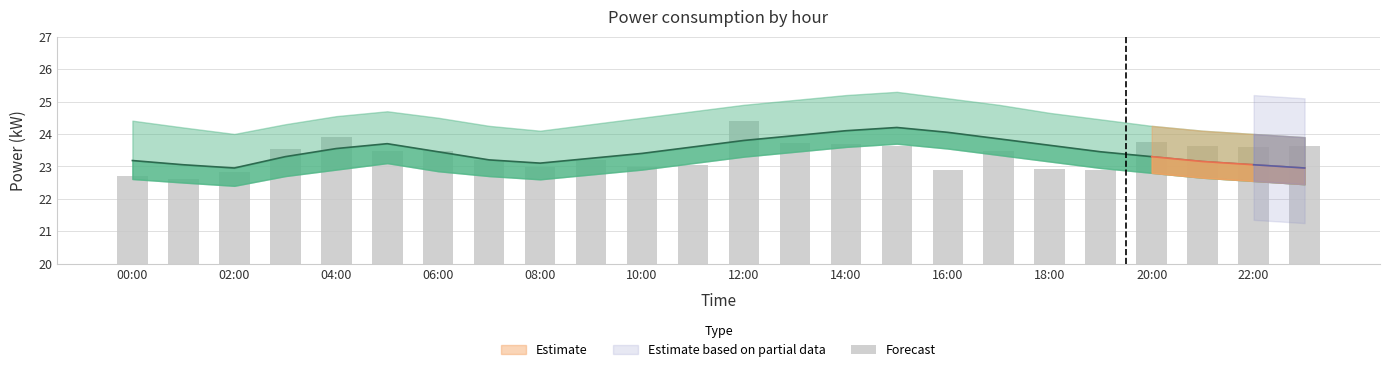

True or false: the data shows 4.7 at 18:00.

False